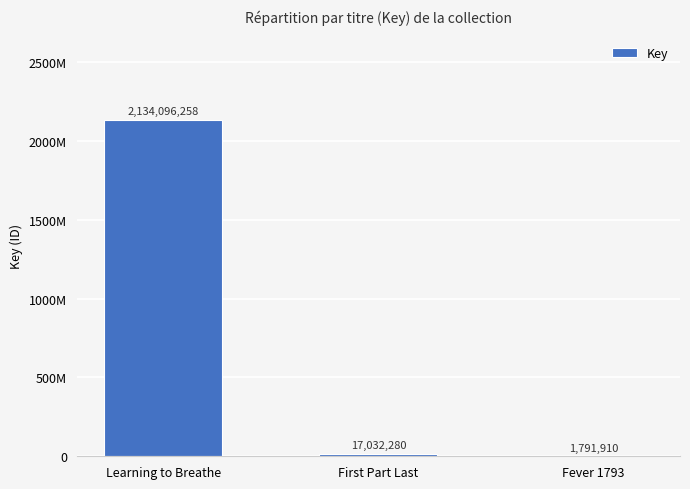

Reading left to right, what are all the values shown in this chart?

2134096258	17032280	1791910